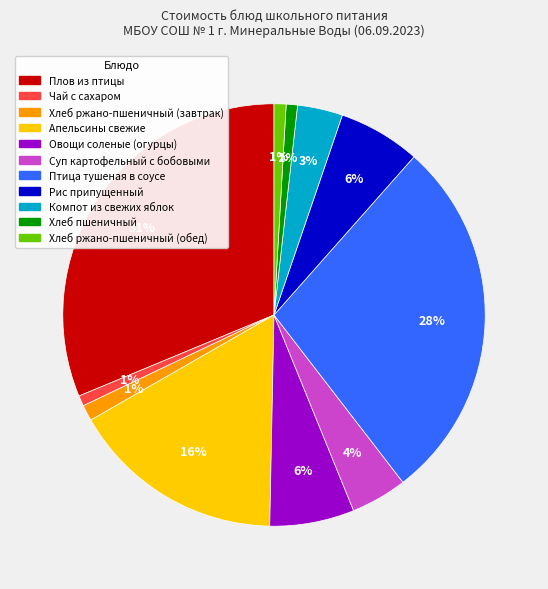

To the nearest percent, what portion does Хлеб пшеничный represent?

1%